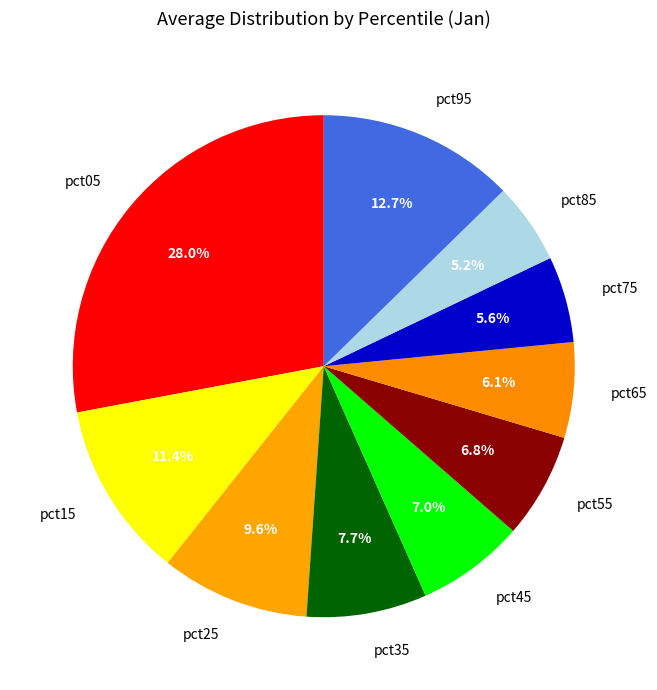

True or false: pct45 accounts for 7% of the total.

True